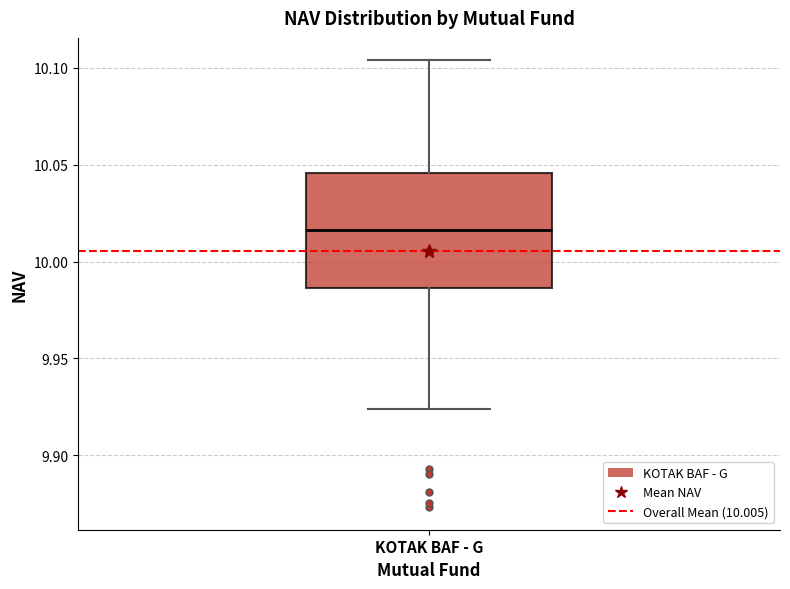

Read this box plot against the y-axis: the position of the median line, the range covered by the box, and the ends of both whiskers. The values are not printed on the chart, so give them approximately, as read against the axis.

median 10.015, box 9.985 to 10.045, whiskers 9.925 to 10.105